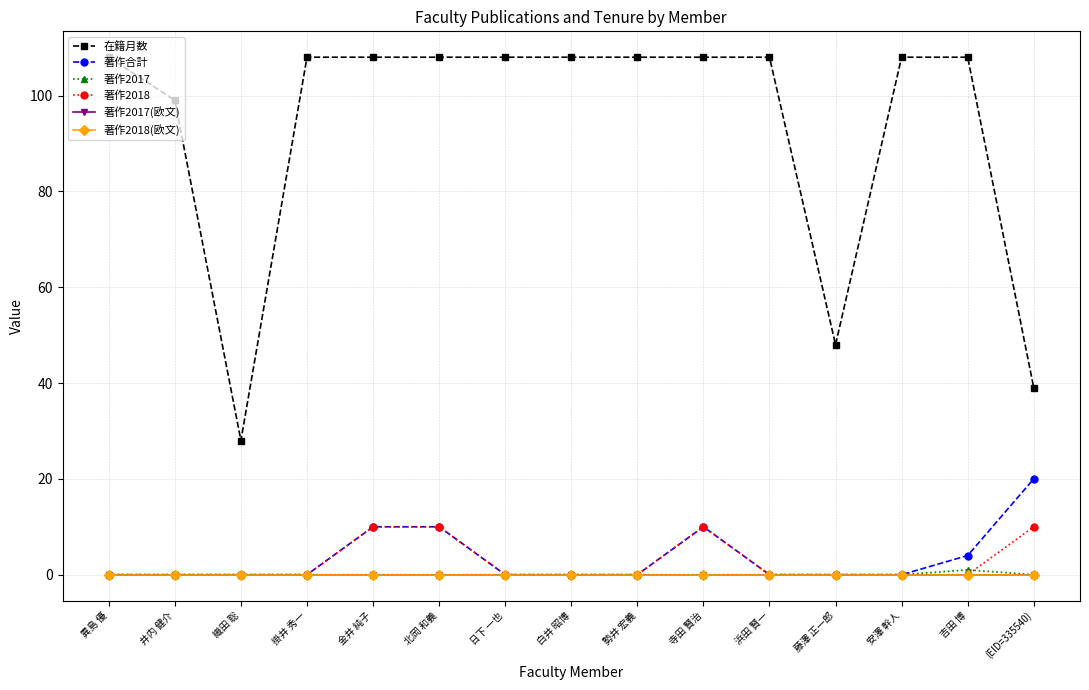

Which category has the highest value in the 在籍月数 series?

異島 優